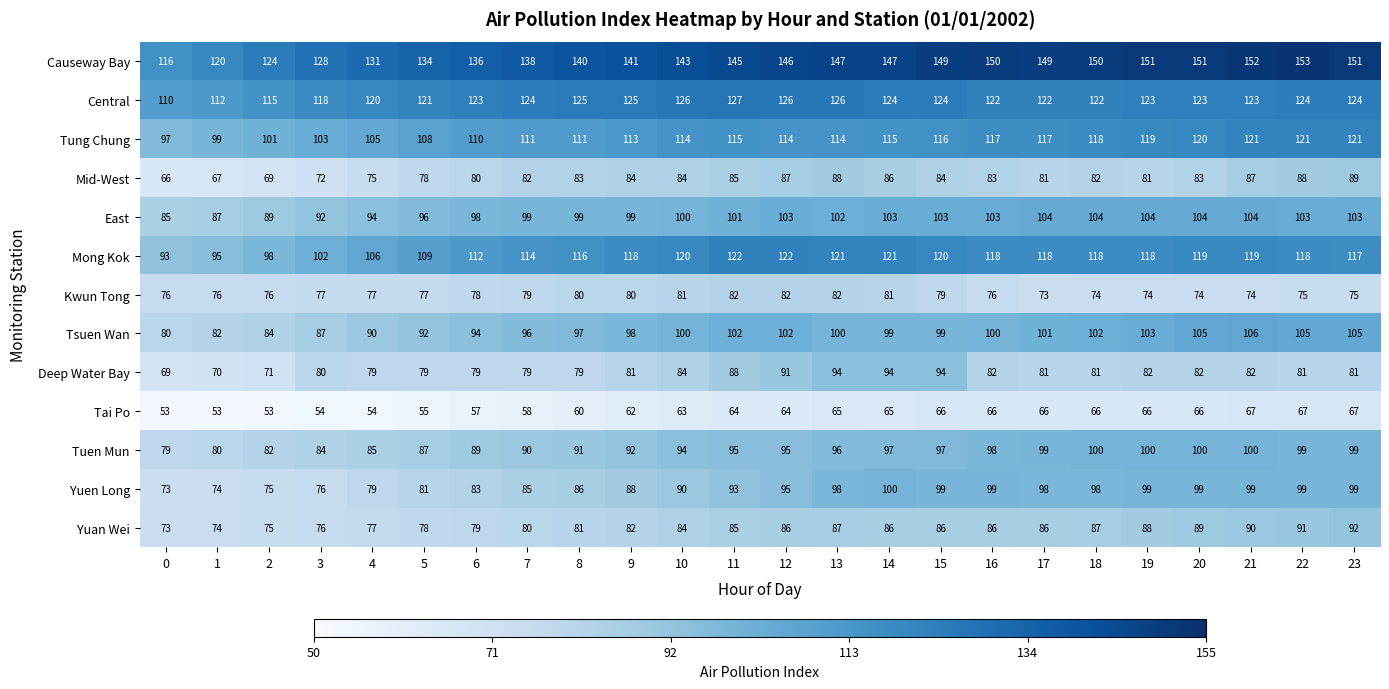

What is the difference between the Yuan Wei values at 12 and 20?

3